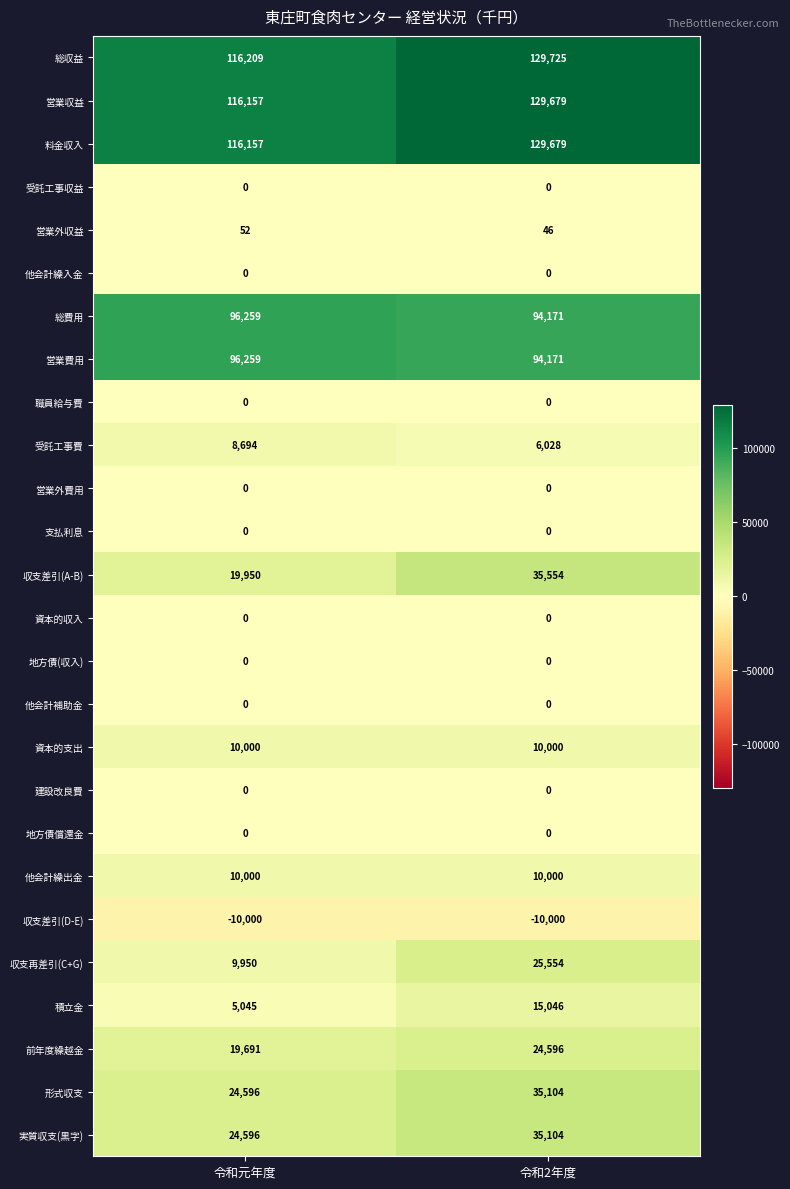

List the labels in order of 営業外収益 value, largest first.

令和元年度, 令和2年度